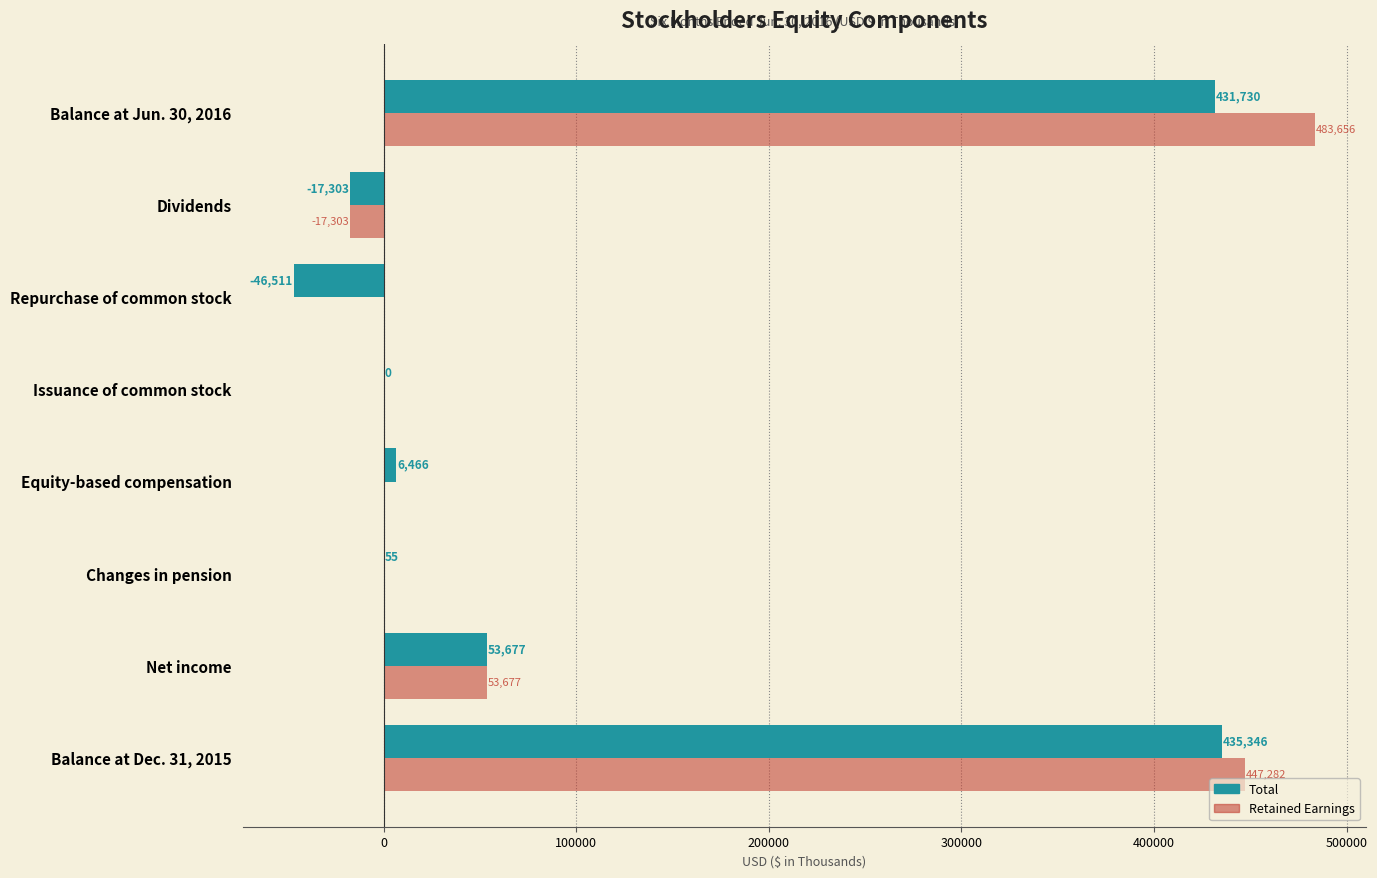

Which series has the largest total across all categories?

Retained Earnings